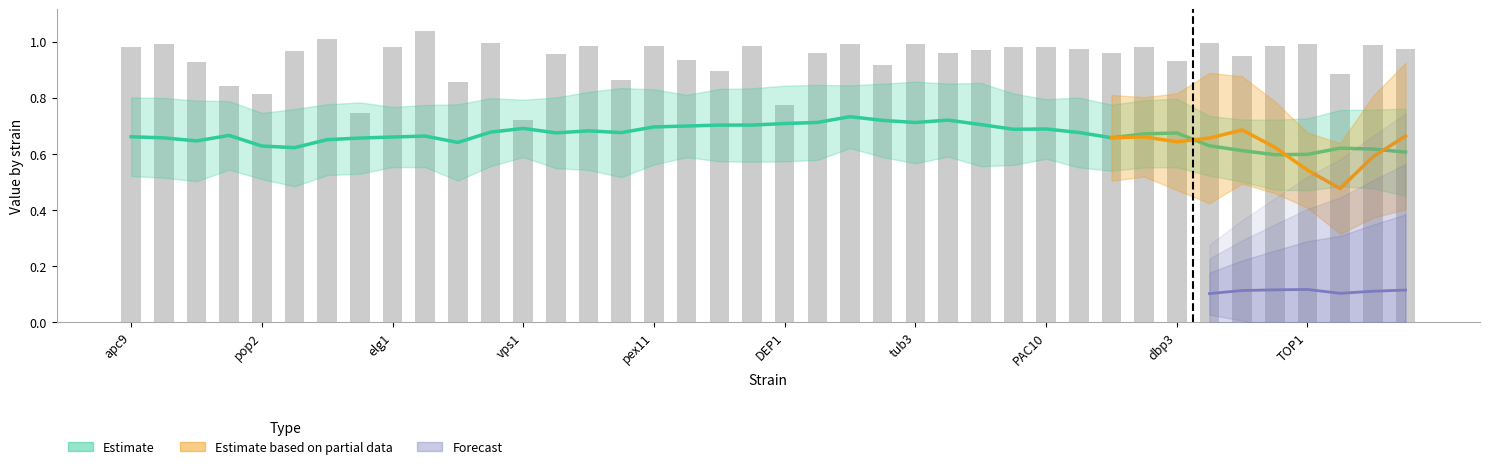

What is the label of the 17th bar from the right?

rvs167